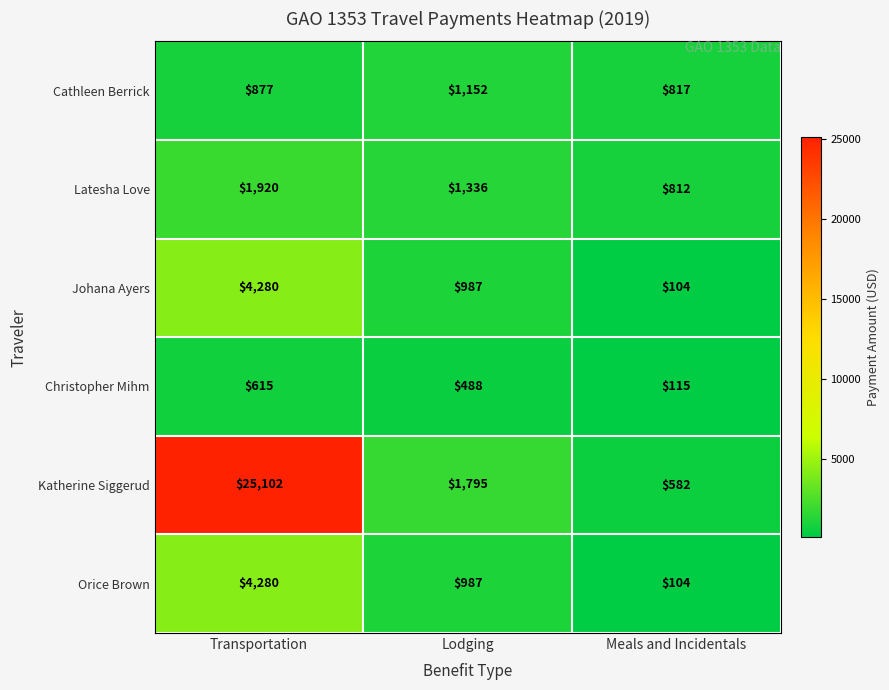

What is the total value across all series at Lodging?

6745